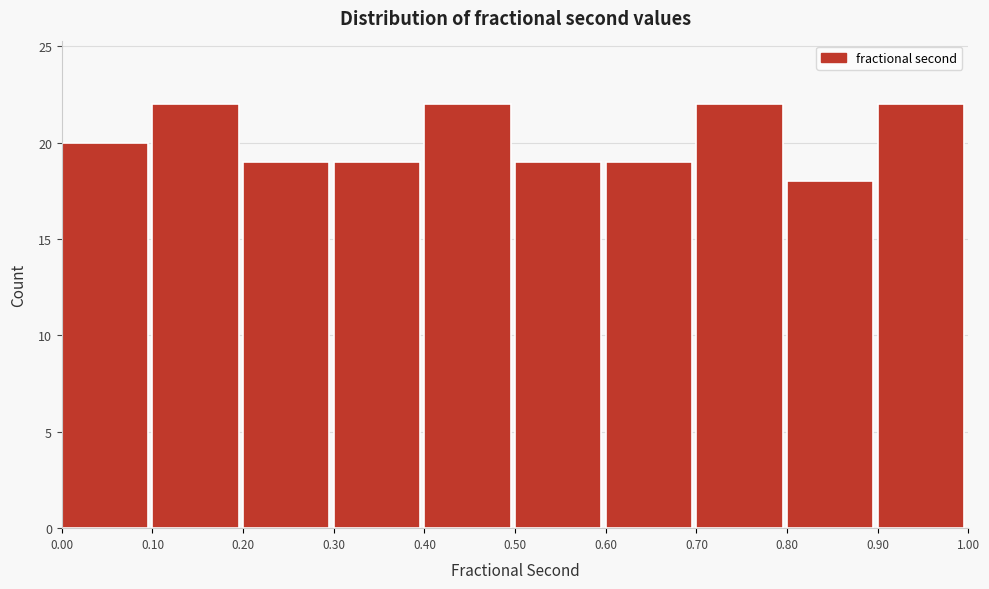

Reading left to right, list every bar in this chart as the range it spans on the x-axis followed by its height. The values are not printed on the chart, so give them approximately, as read against the axis.

0.00 to 0.10: 20
0.10 to 0.20: 22
0.20 to 0.30: 19
0.30 to 0.40: 19
0.40 to 0.50: 22
0.50 to 0.60: 19
0.60 to 0.70: 19
0.70 to 0.80: 22
0.80 to 0.90: 18
0.90 to 1.00: 22